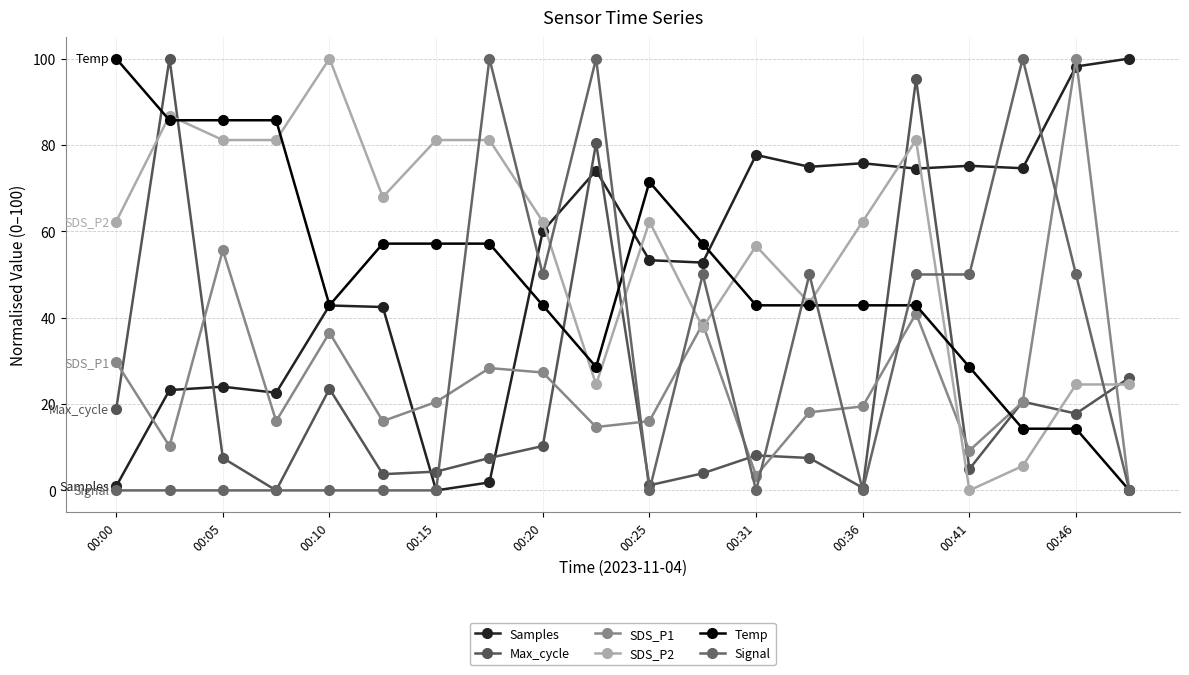

What is the difference between the second highest and minimum values in the Samples series?

98.2